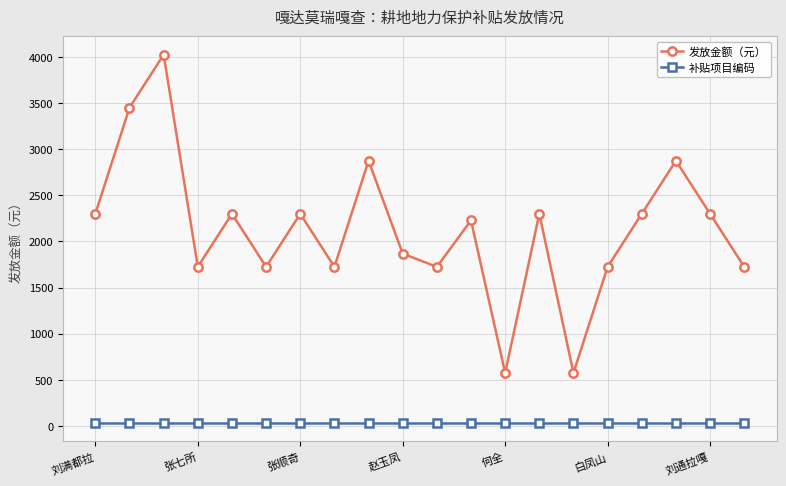

True or false: 补贴项目编码 and 发放金额（元） cross at least once.

False